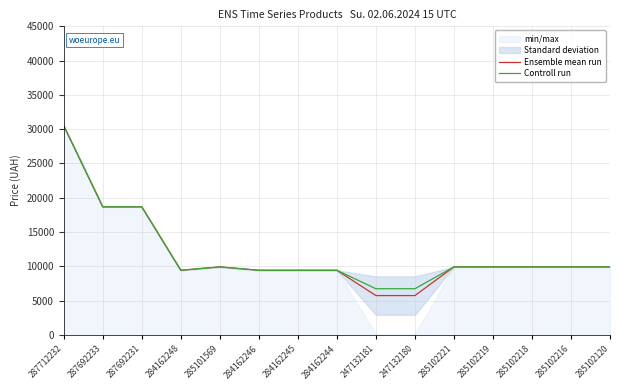

Is it true that Ensemble mean run equals 18671.5 at 287692233?

True